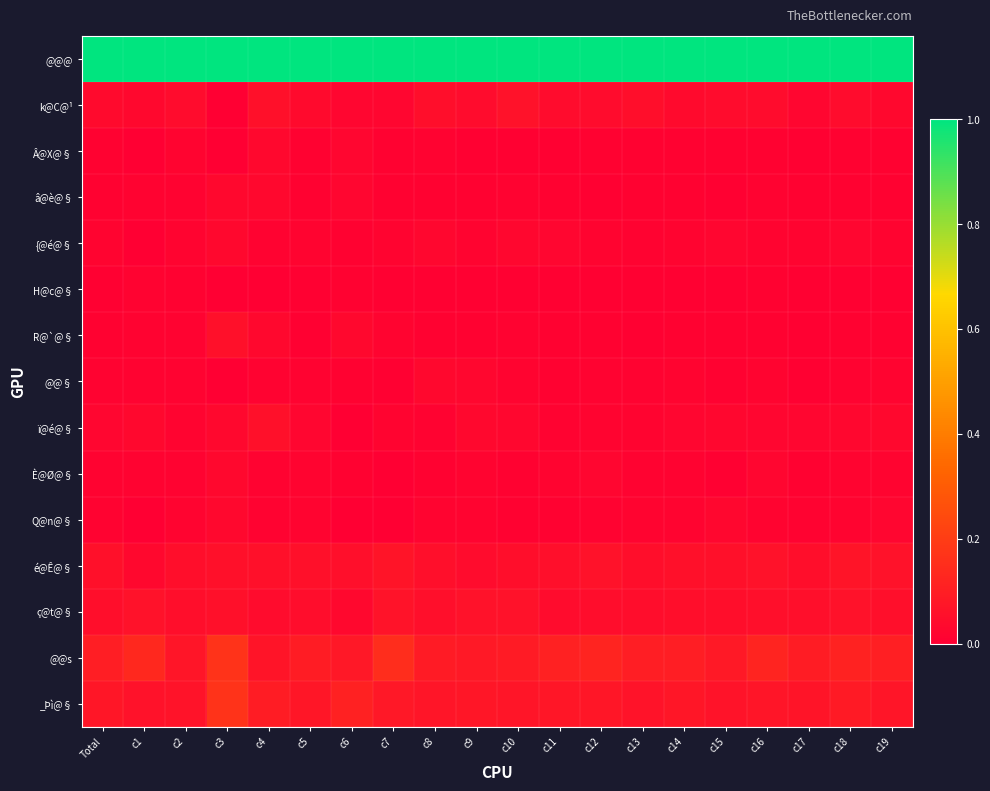

Between c10 and c12, which series saw the biggest shift?

@@s